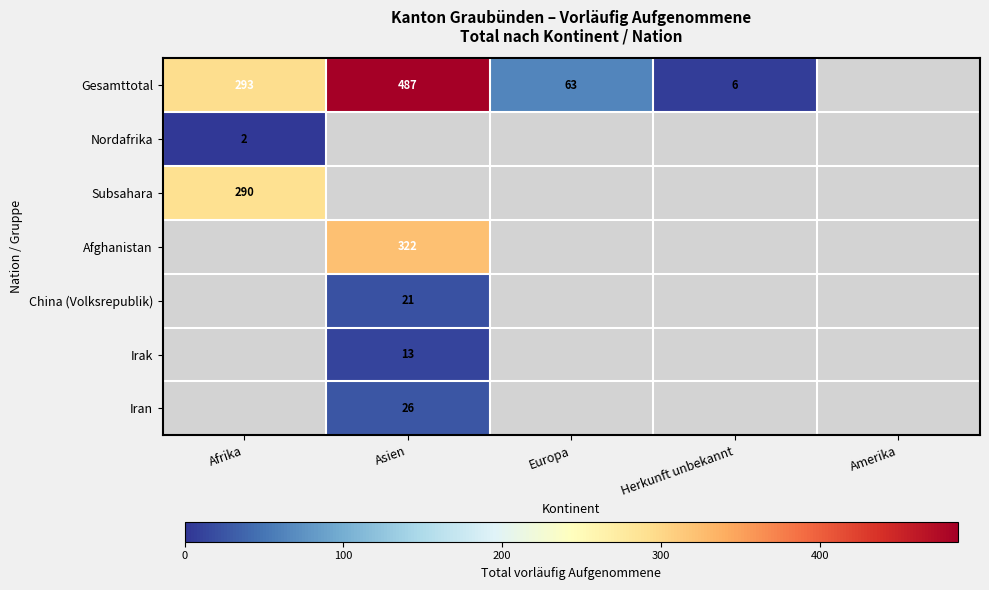

What is the difference between the highest and lowest values at Asien?

474.0